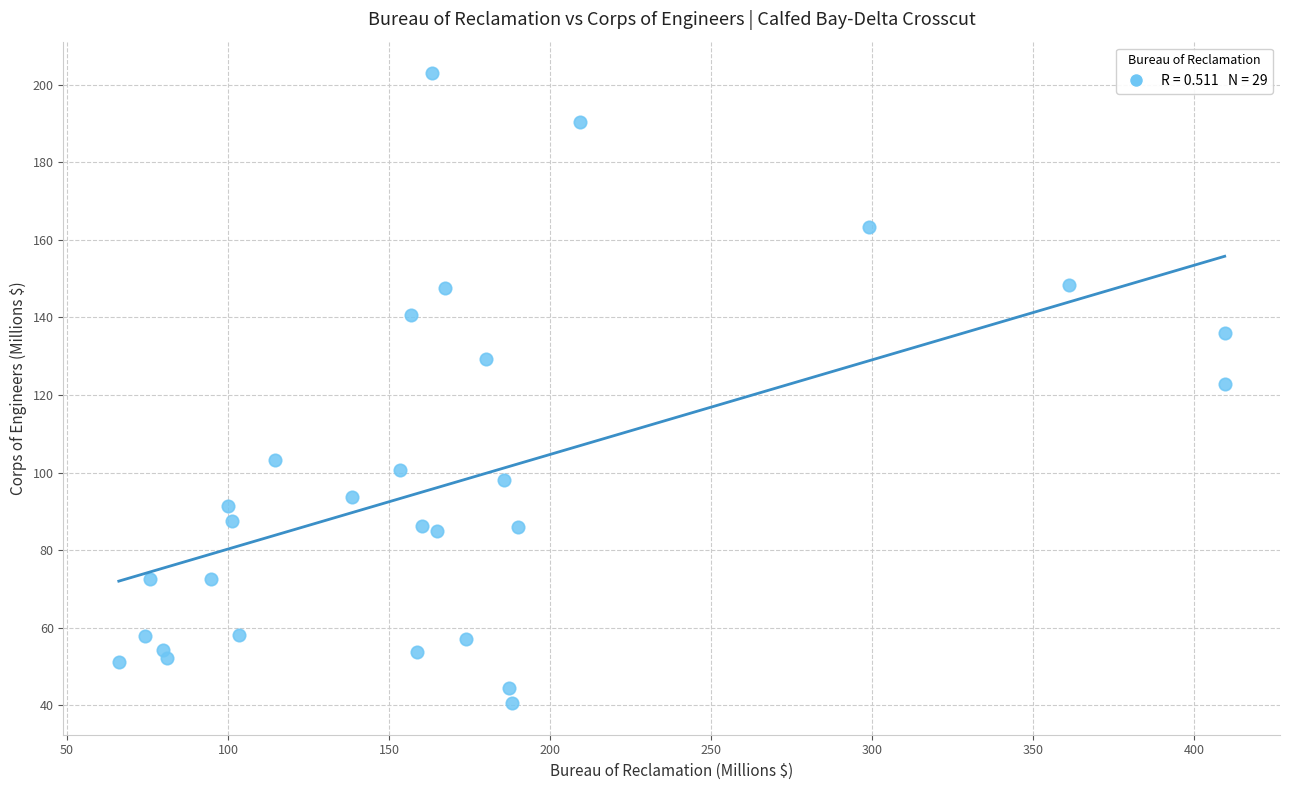

What is the range of Y values (max minus min)?

162.4